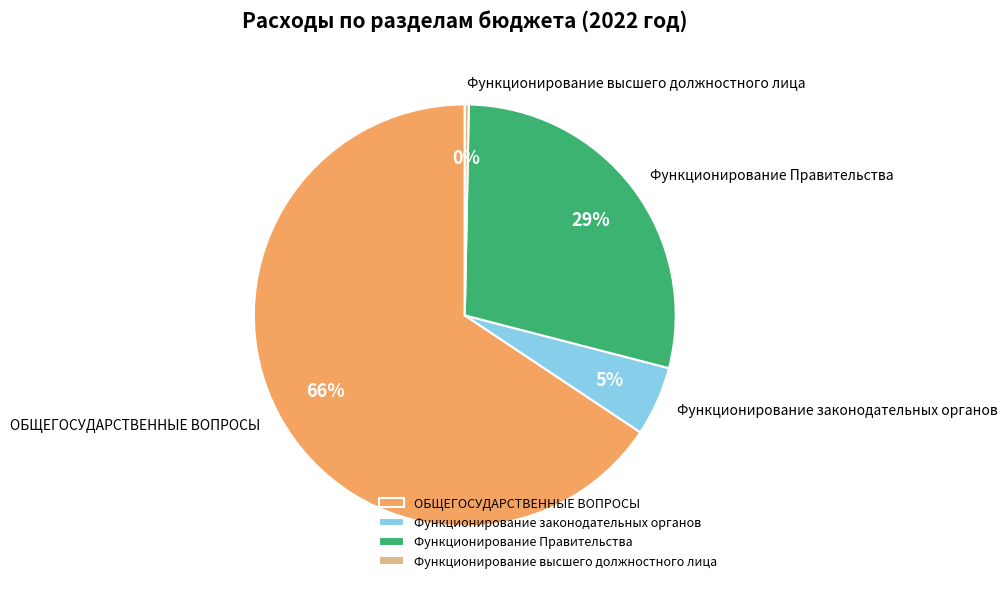

To the nearest percent, what is the difference between the ОБЩЕГОСУДАРСТВЕННЫЕ ВОПРОСЫ and Функционирование Правительства slice percentages?

37%